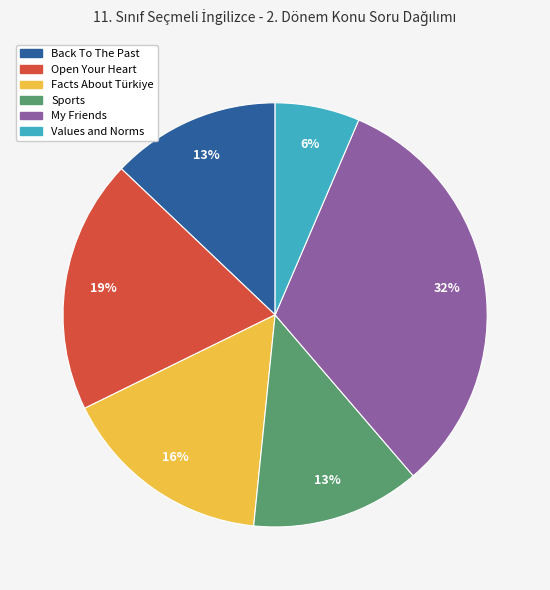

Do Facts About Türkiye and Open Your Heart together represent more than half of the pie?

No